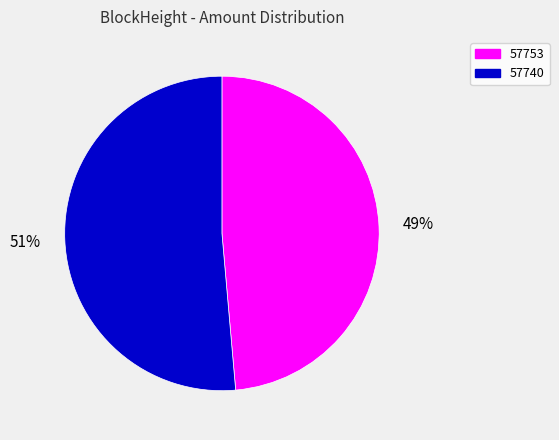

What is the smallest slice in the pie chart?

57753